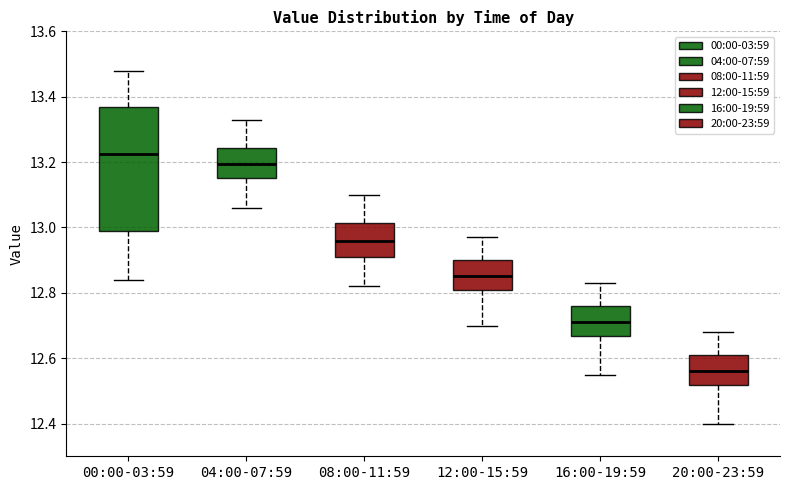

Reading left to right, read every box against the y-axis: the position of its median line, the range the box covers, and the ends of its whiskers. The values are not printed on the chart, so give them approximately, as read against the axis.

00:00-03:59: median 13.22, box 13.00 to 13.38, whiskers 12.84 to 13.48
04:00-07:59: median 13.20, box 13.16 to 13.24, whiskers 13.06 to 13.34
08:00-11:59: median 12.96, box 12.92 to 13.02, whiskers 12.82 to 13.10
12:00-15:59: median 12.86, box 12.82 to 12.90, whiskers 12.70 to 12.98
16:00-19:59: median 12.72, box 12.66 to 12.76, whiskers 12.56 to 12.84
20:00-23:59: median 12.56, box 12.52 to 12.62, whiskers 12.40 to 12.68